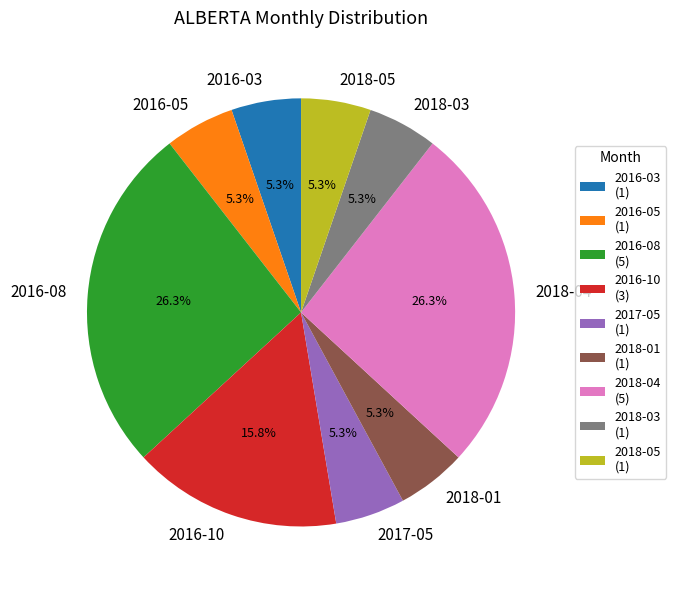

Count the number of slices in the pie.

9